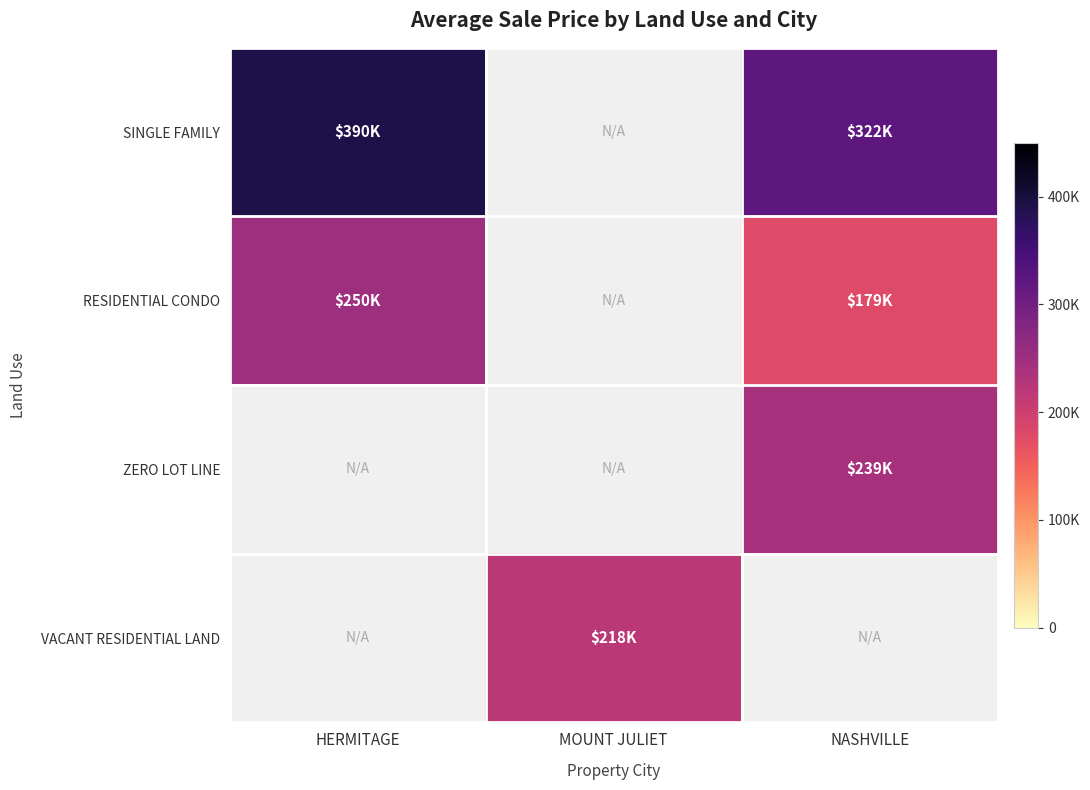

What is the smallest value displayed?

179050.0